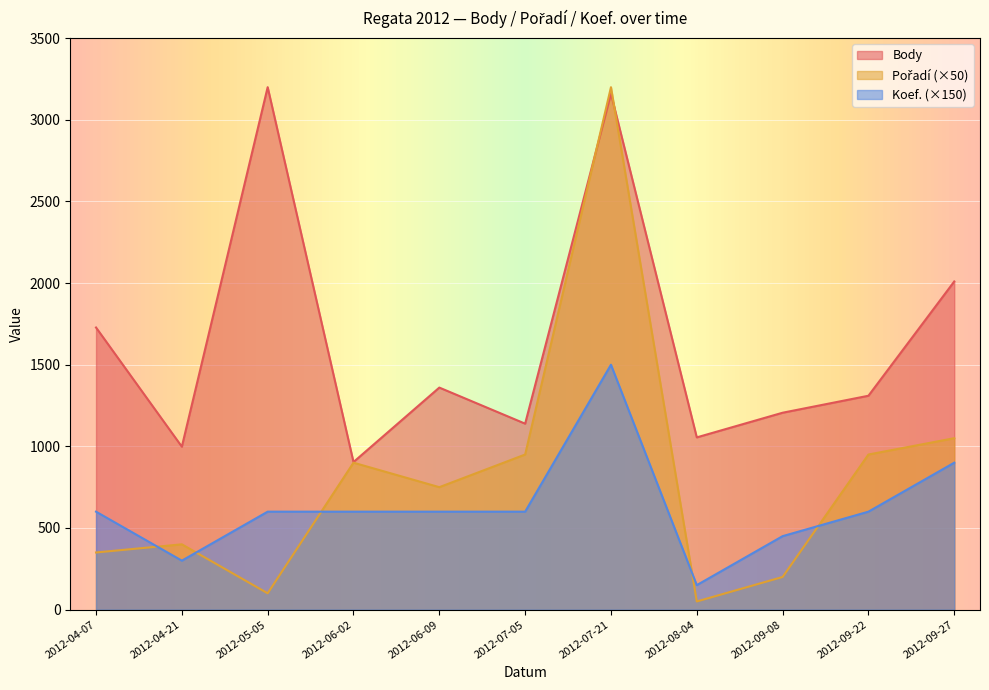

Between 2012-09-22 and 2012-07-21, which is larger?

2012-07-21